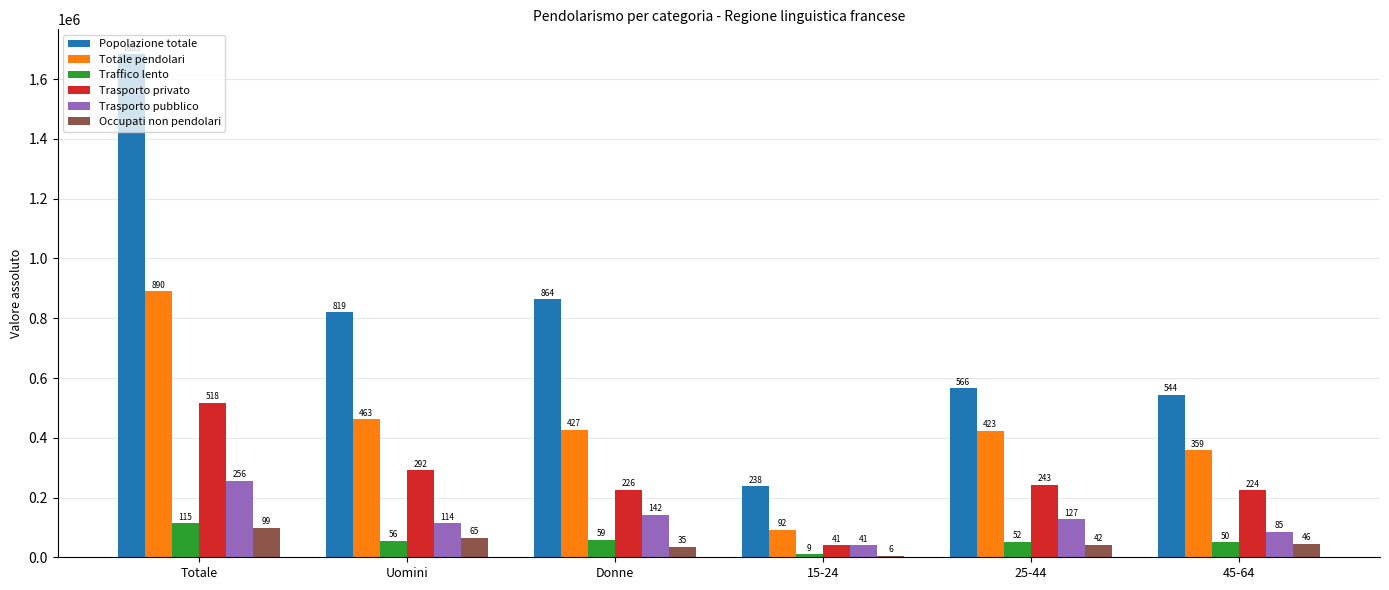

The Totale pendolari series shows 714759.0 at Uomini. True or false?

False